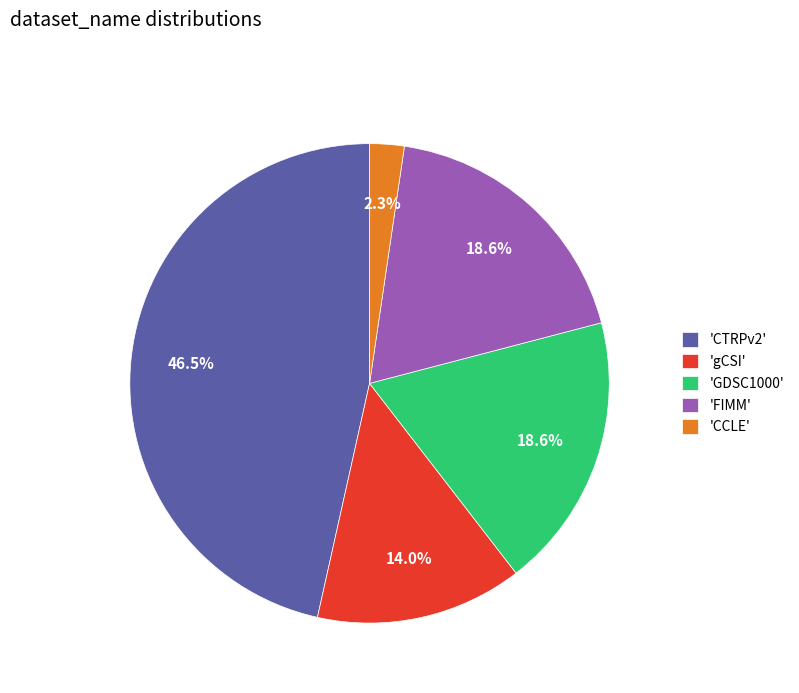

Count the number of slices in the pie.

5